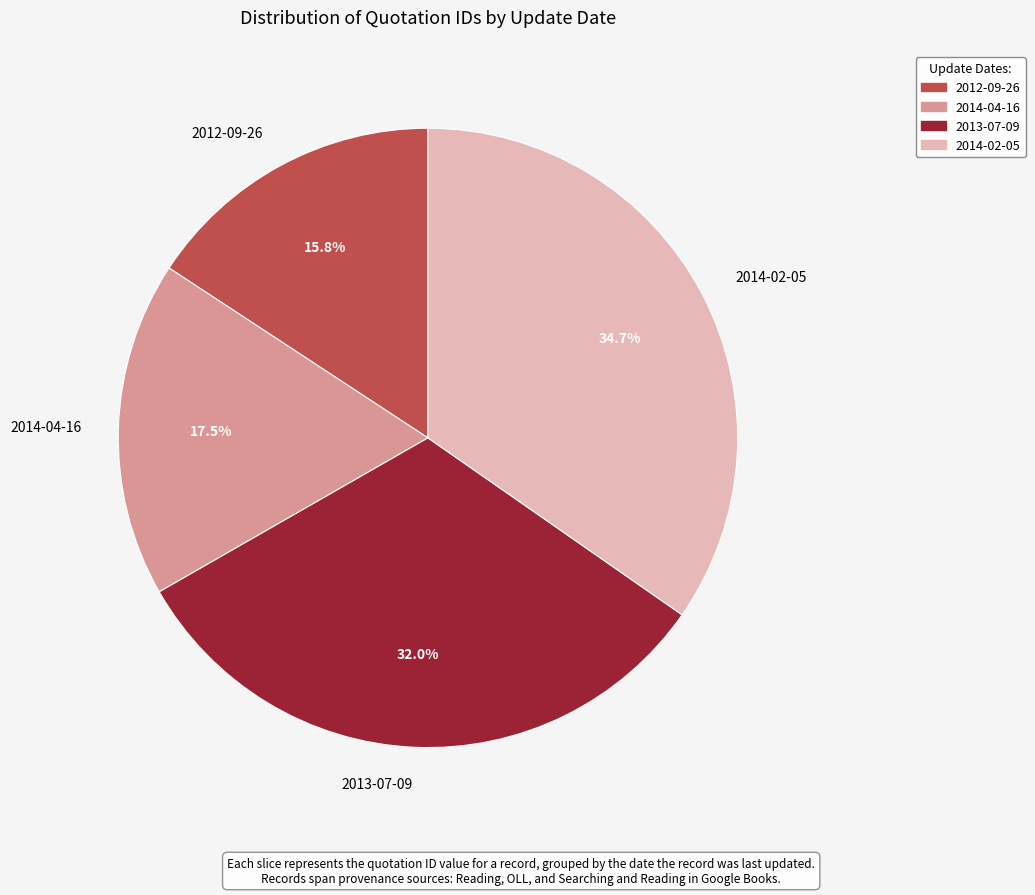

To the nearest percent, what is the difference between the 2012-09-26 and 2013-07-09 slice percentages?

16%